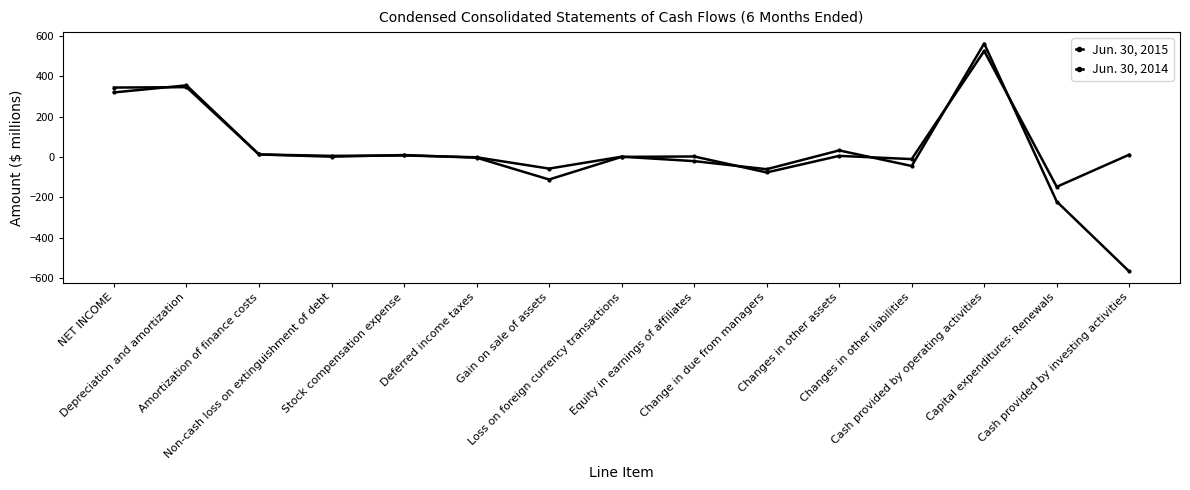

Which series has the largest total across all categories?

Jun. 30, 2014